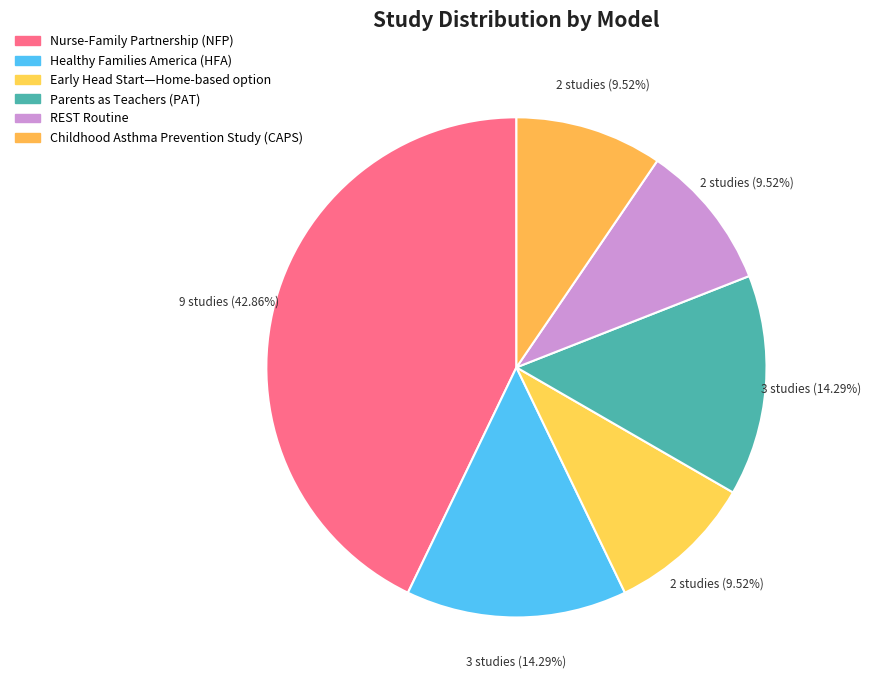

How many segments does this pie chart have?

6